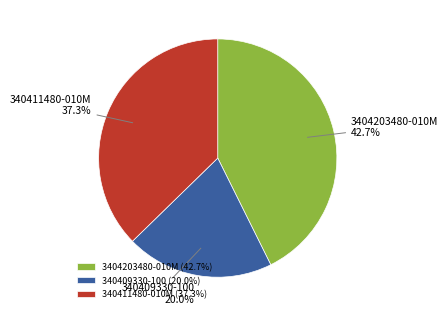

Count the number of slices in the pie.

3